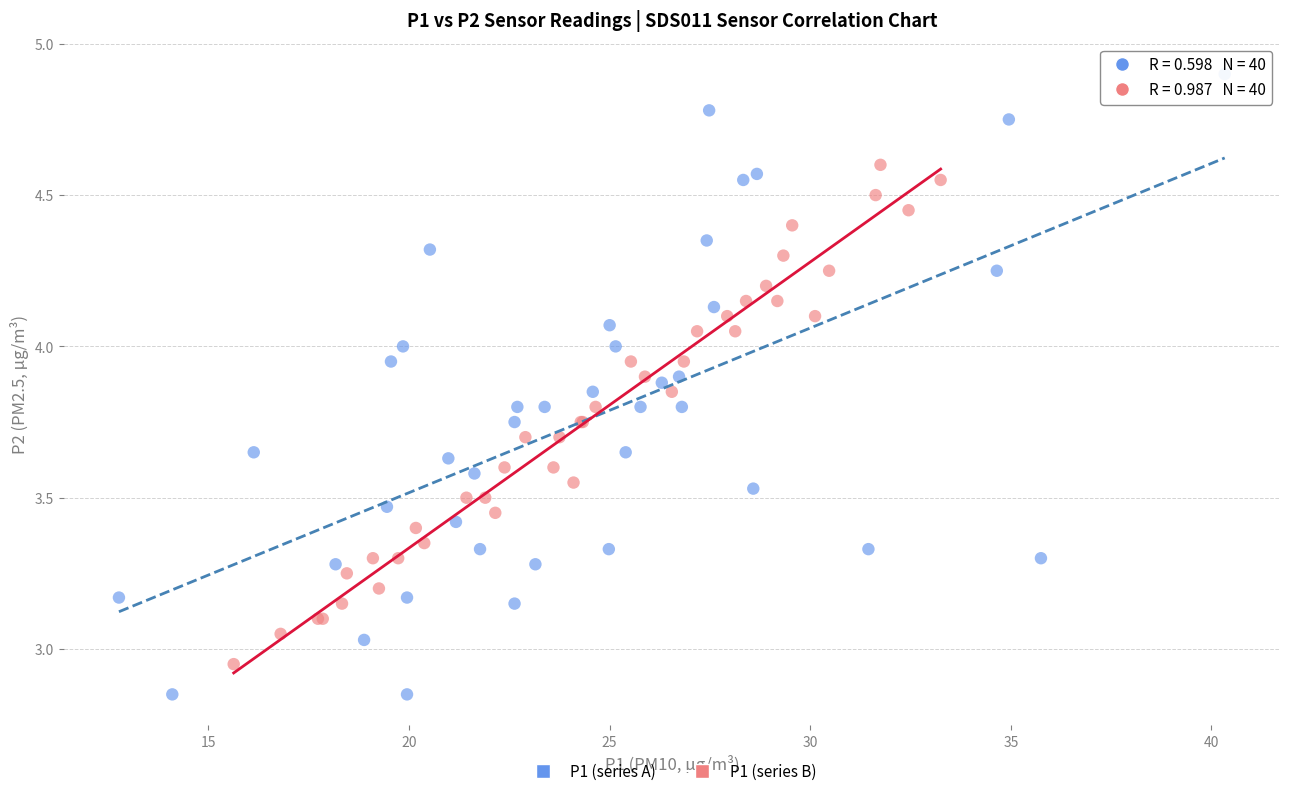

Which series has the widest spread of Y values?

P1 (series A)